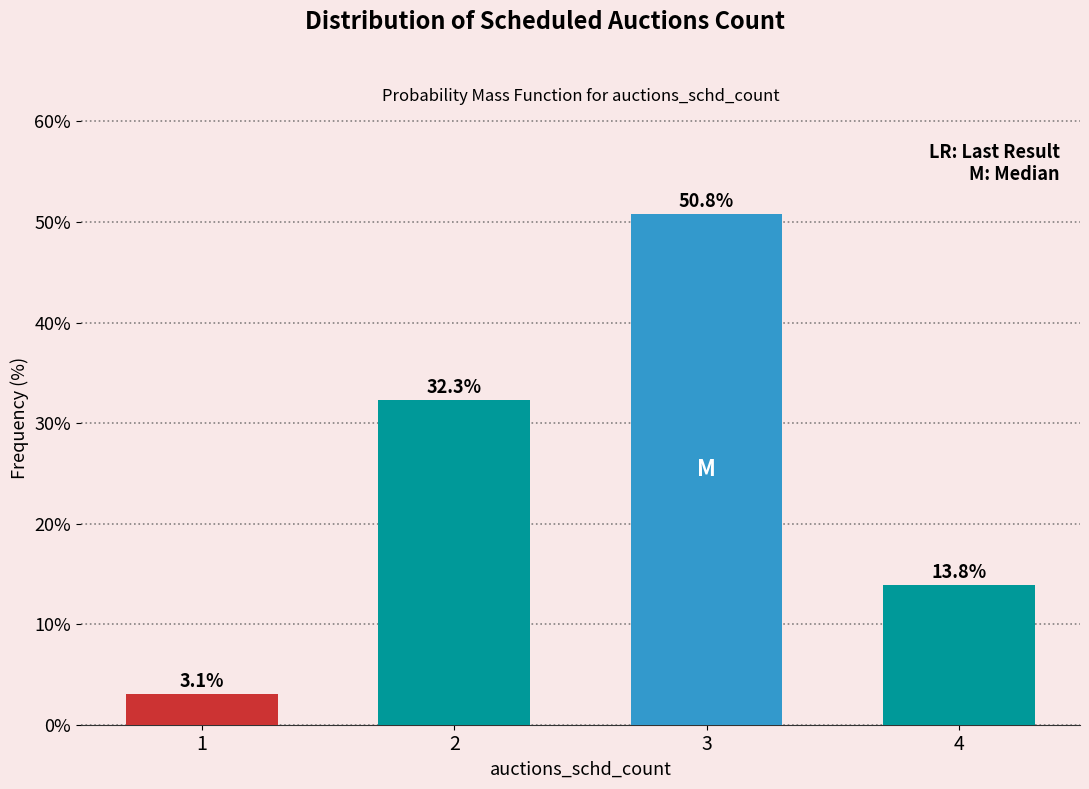

Reading left to right, list all the values displayed in this chart.

3.1	32.3	50.8	13.8